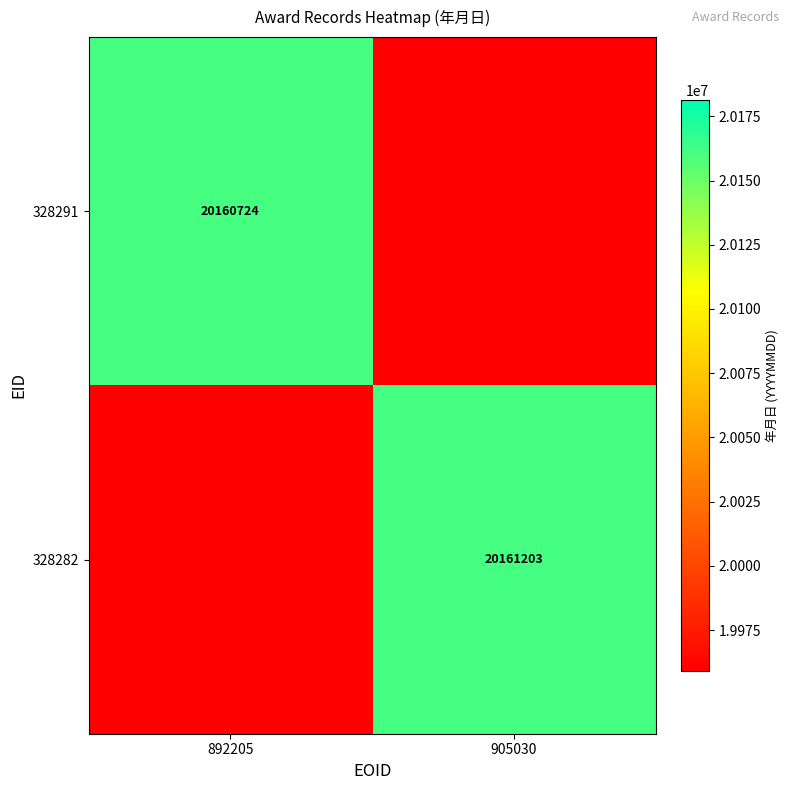

True or false: 328282 has a value of 26504136 at 905030.

False